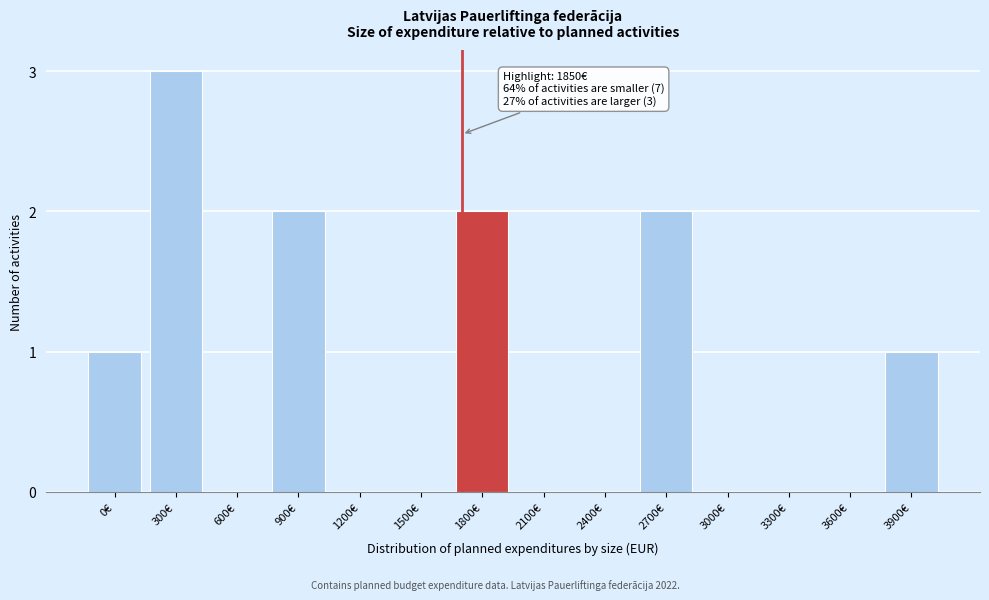

Reading left to right, transcribe all the data shown in this chart.

0€=1	300€=3	600€=0	900€=2	1200€=0	1500€=0	1800€=2	2100€=0	2400€=0	2700€=2	3000€=0	3300€=0	3600€=0	3900€=1